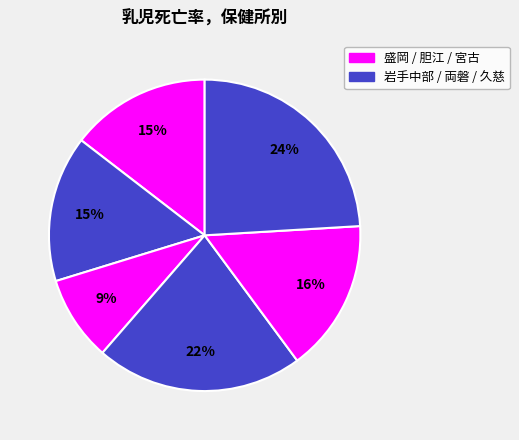

How many segments does this pie chart have?

6